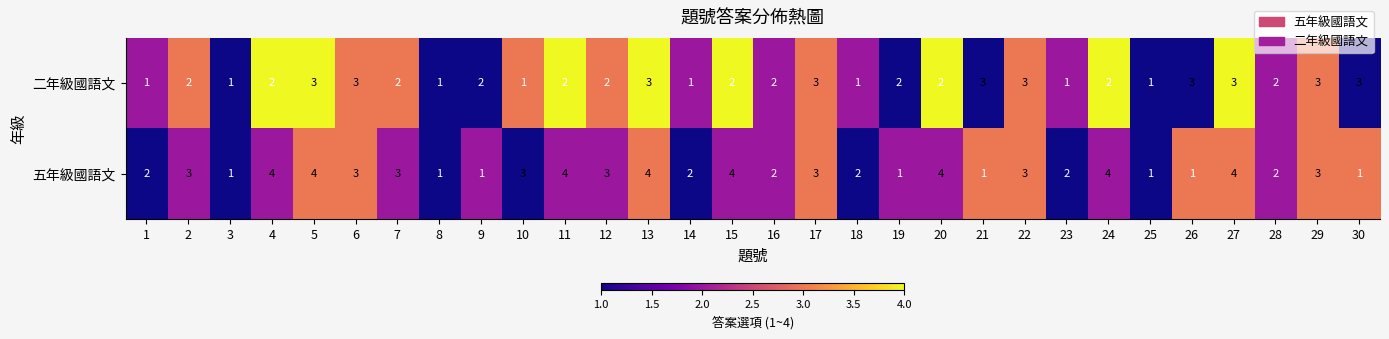

How many data points in 五年級國語文 are less than 3?

14